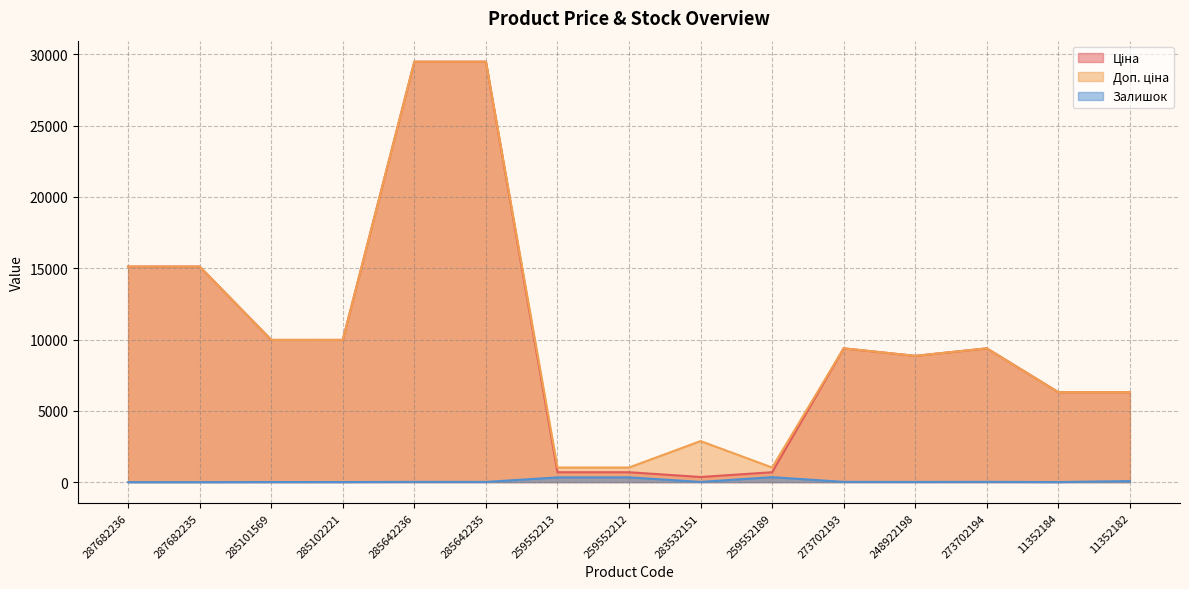

Reading left to right, what are all the values shown in this chart?

Ціна: 15120.0	15120.0	9975.0	9975.0	29491.5	29491.5	693.7	693.7	359.9	693.7	9384.0	8856.7	9384.0	6308.8	6308.8
Доп. ціна: 15120.0	15120.0	9975.0	9975.0	29491.5	29491.5	1024.6	1024.6	2878.8	1024.6	9384.0	8856.7	9384.0	6308.8	6308.8
Залишок: 0.0	0.0	7.0	5.0	16.0	13.0	331.0	334.0	15.0	348.0	17.0	11.0	18.0	4.0	73.0